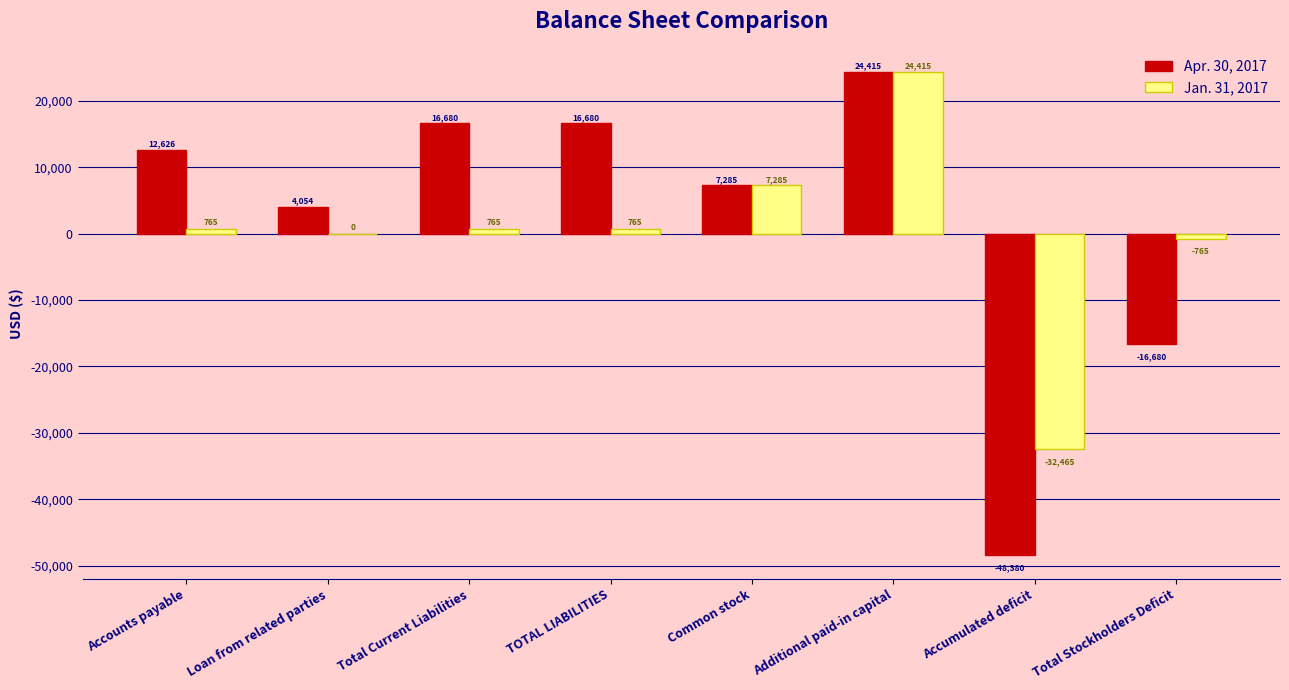

Which series has the largest total across all categories?

Apr. 30, 2017